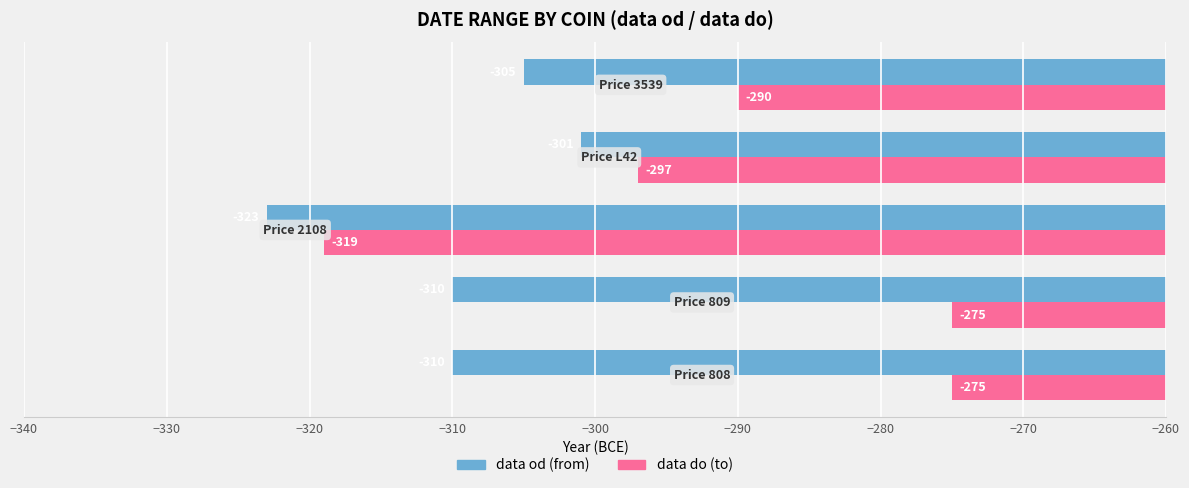

What is the minimum value shown in the chart?

-323